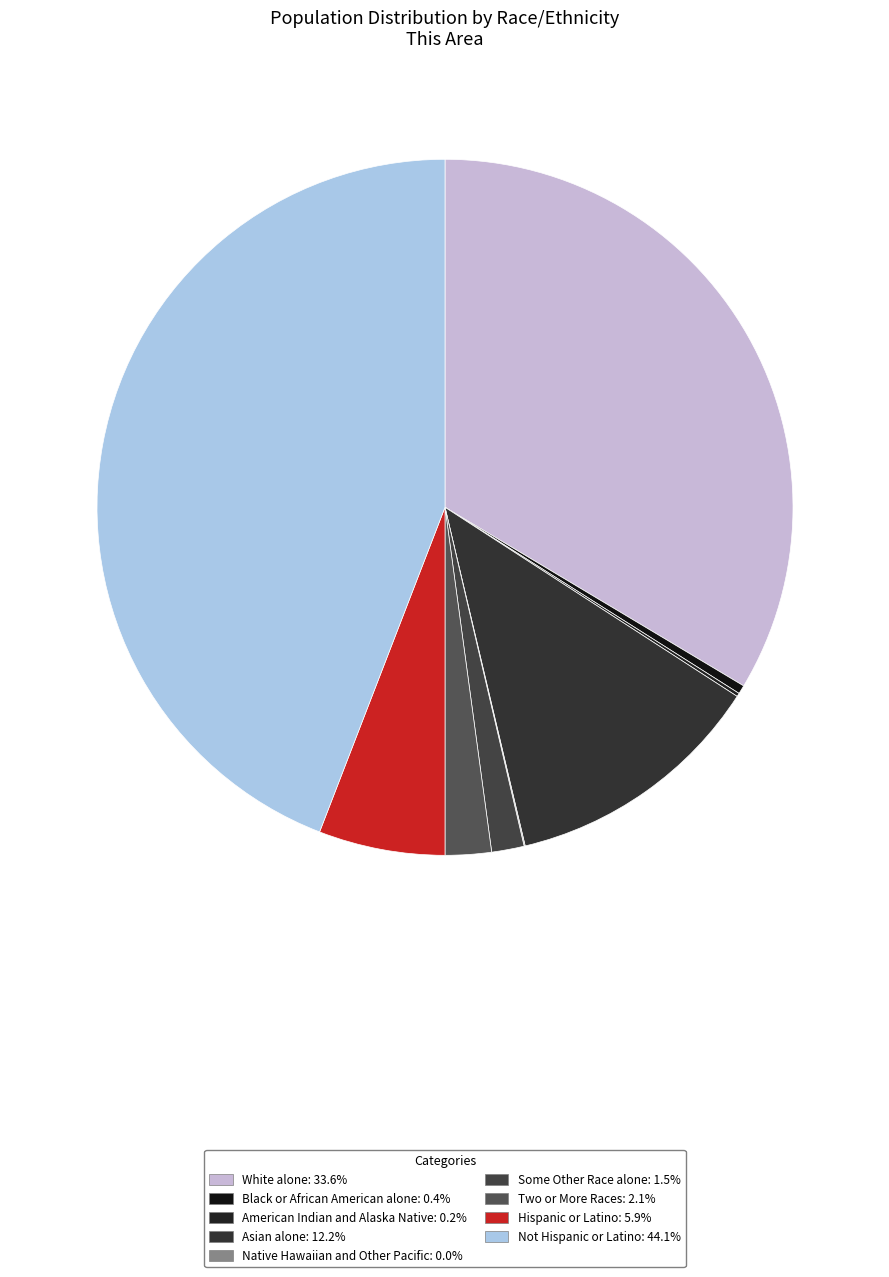

Does Two or More Races account for over 50% of the chart?

No